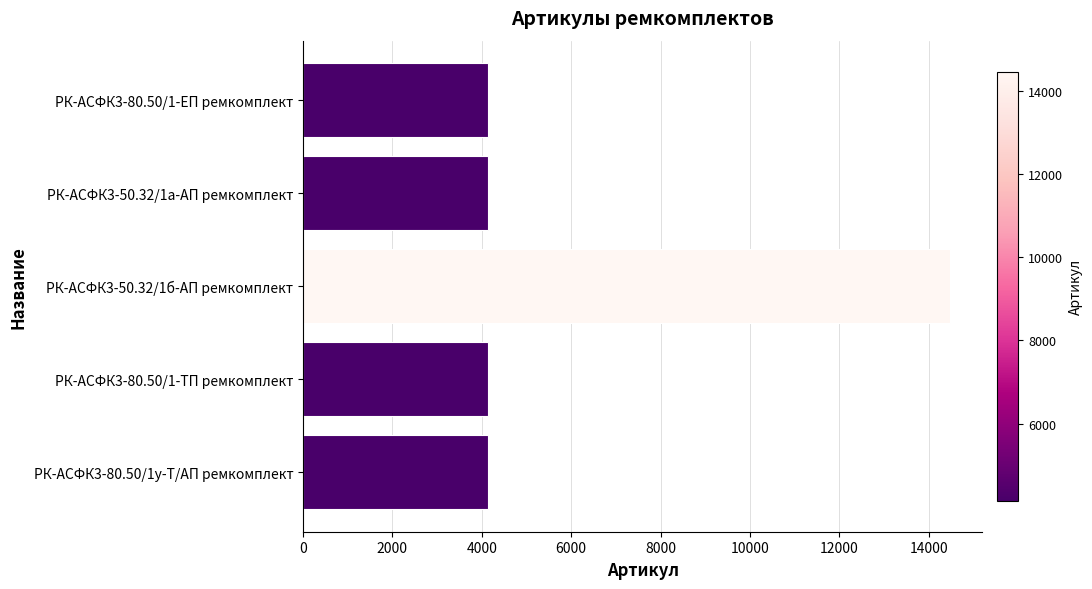

Which label corresponds to the largest value in the chart?

РК-АСФК3-50.32/1б-АП ремкомплект